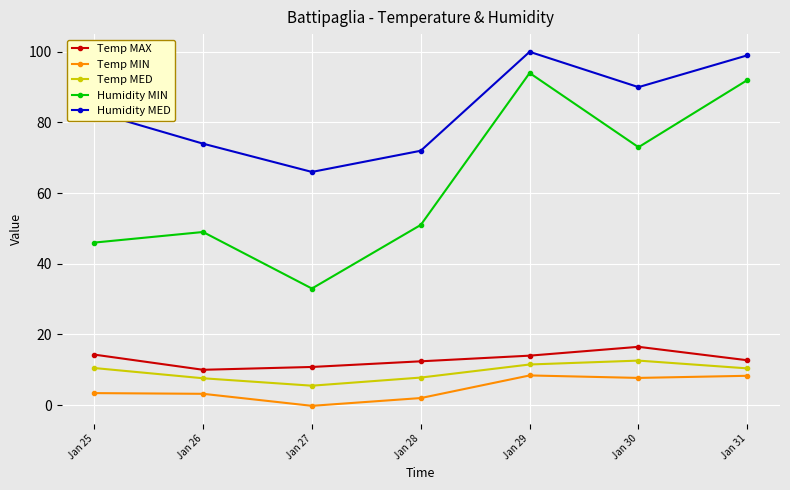

Rank the series at Jan 31 from lowest to highest value.

Temp MIN, Temp MED, Temp MAX, Humidity MIN, Humidity MED